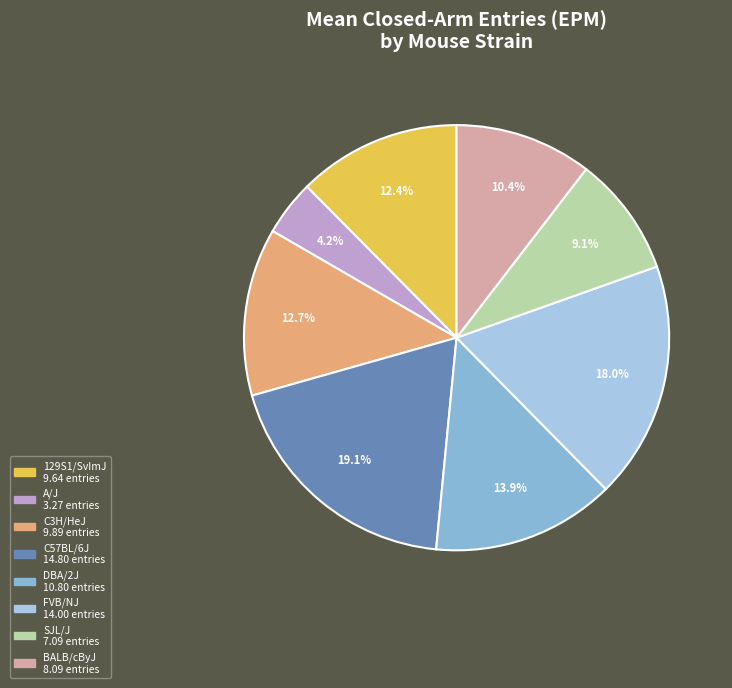

What percentage do 129S1/SvImJ and A/J together represent?

16.6%